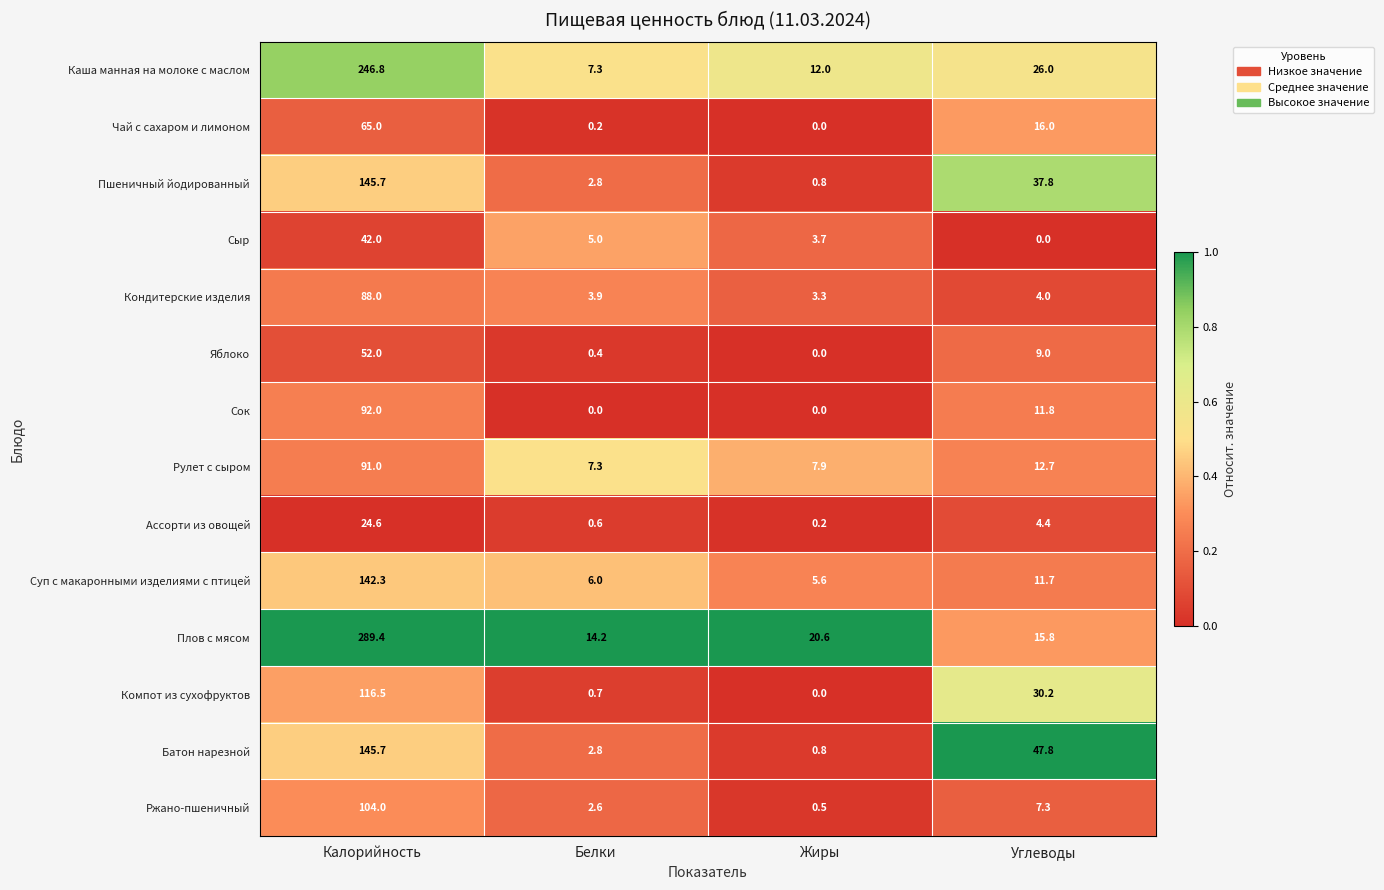

Is it true that Сок equals 0.0 at Жиры?

True